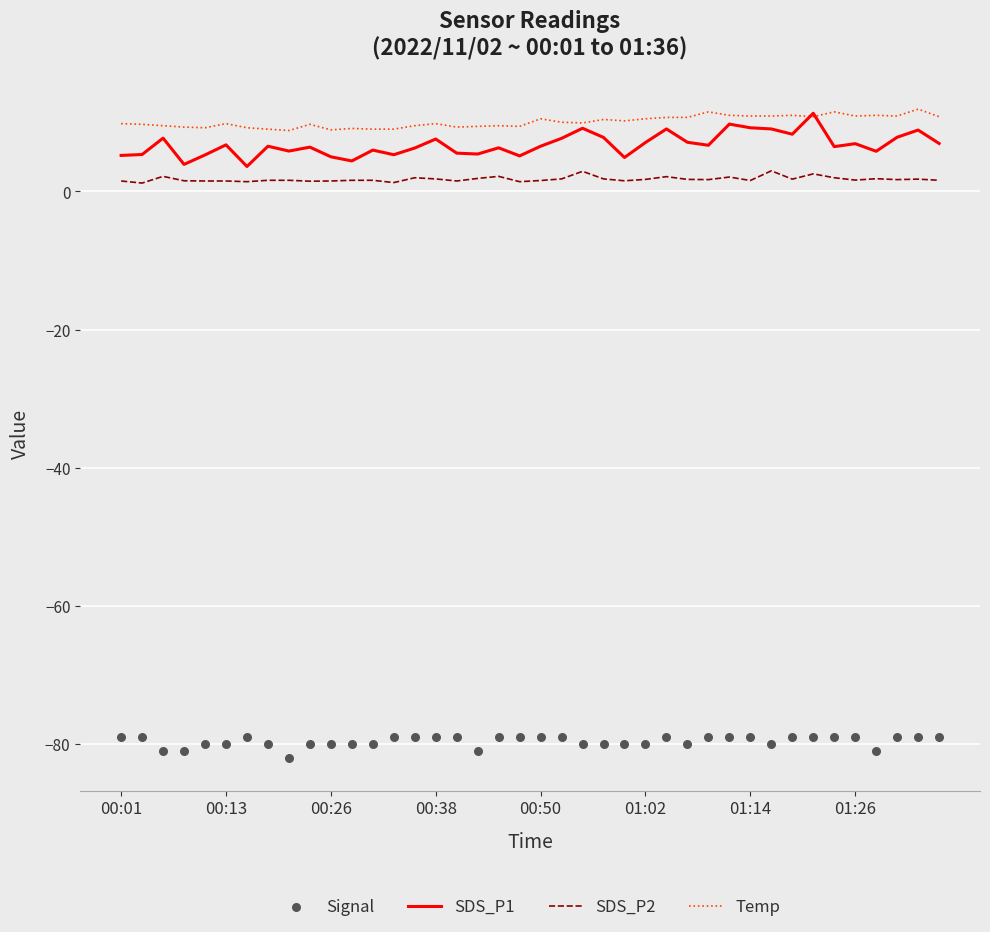

Which series contains the highest Y value?

Temp